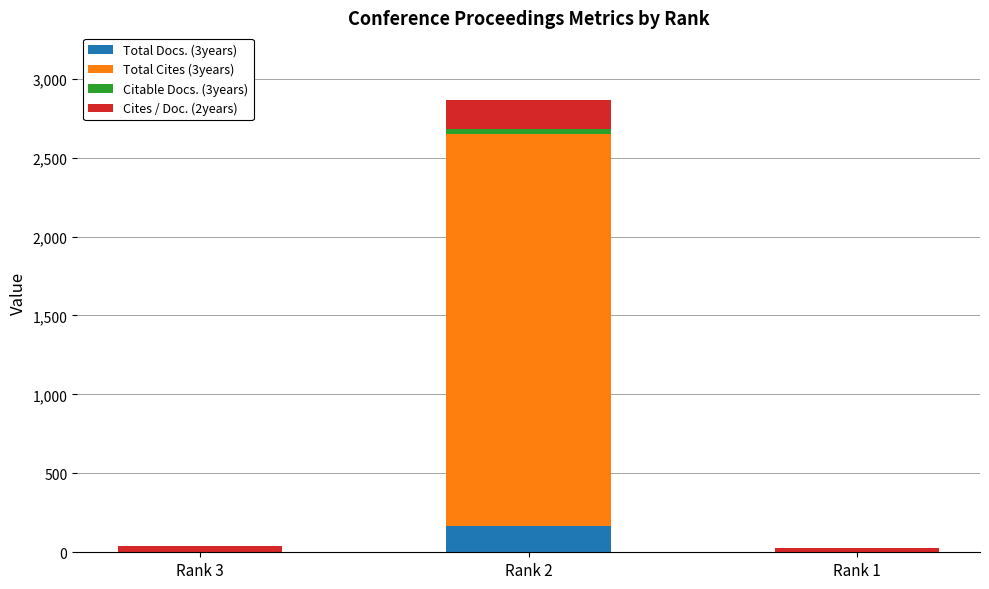

Count the number of data series in this chart.

4